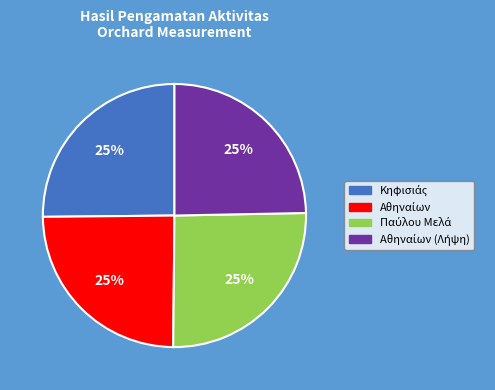

To the nearest percent, what is the average slice percentage?

25%